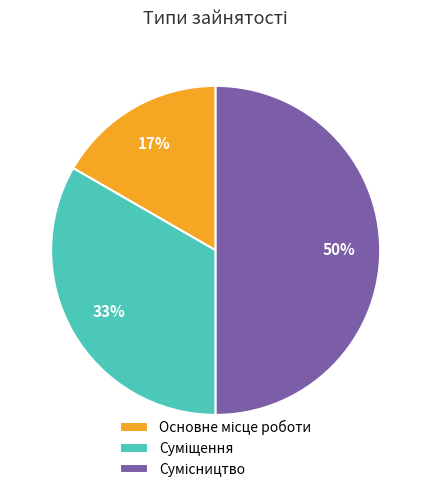

To the nearest percent, what is the difference between the largest and smallest slice percentages?

33%